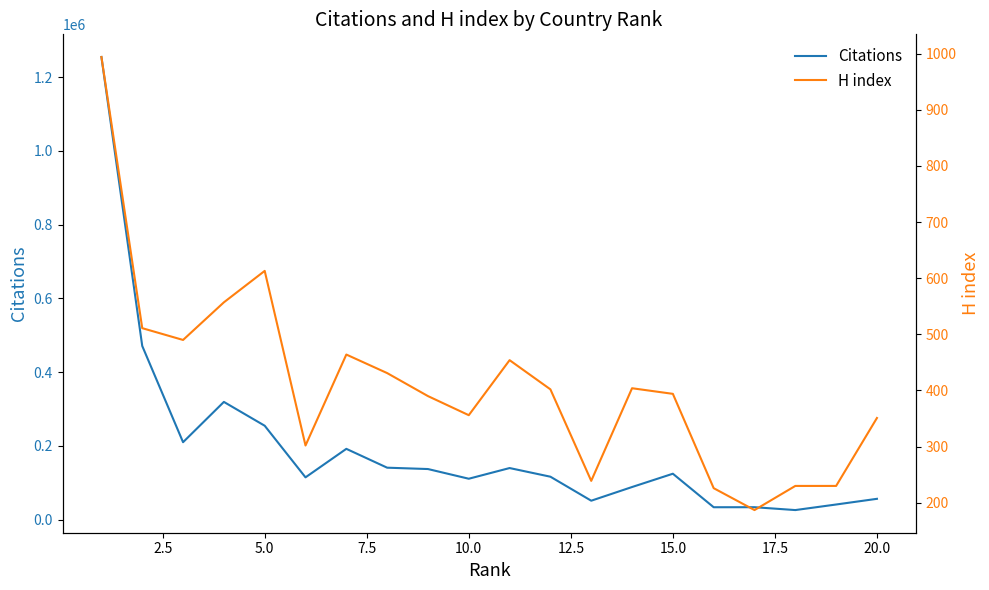

How many data points in H index are less than 402?

10